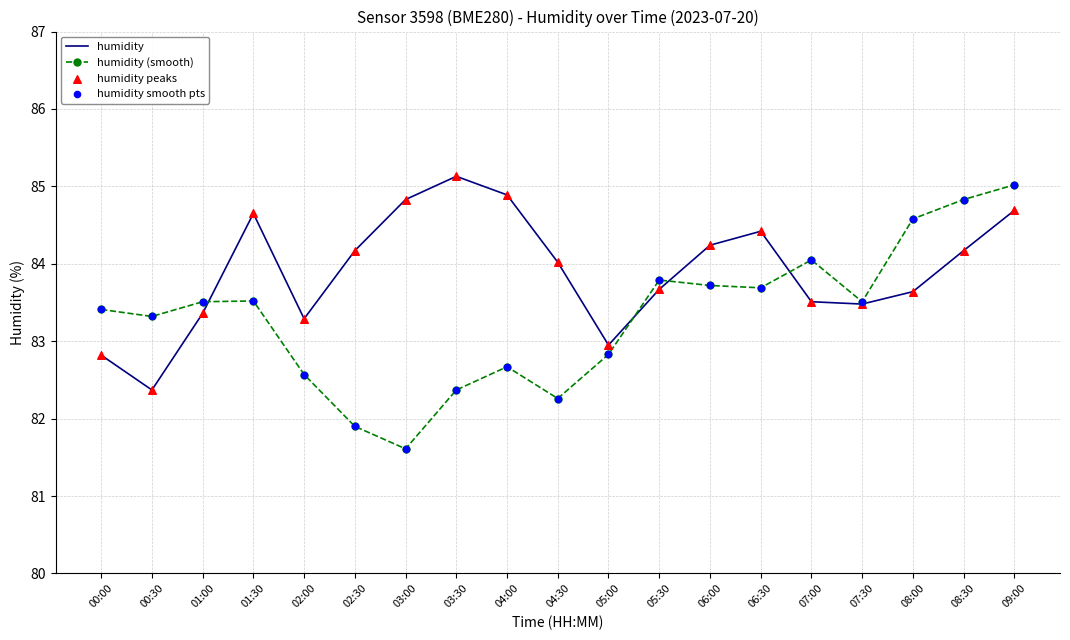

Between 04:00 and 08:30, which series saw the biggest shift?

humidity (smooth)